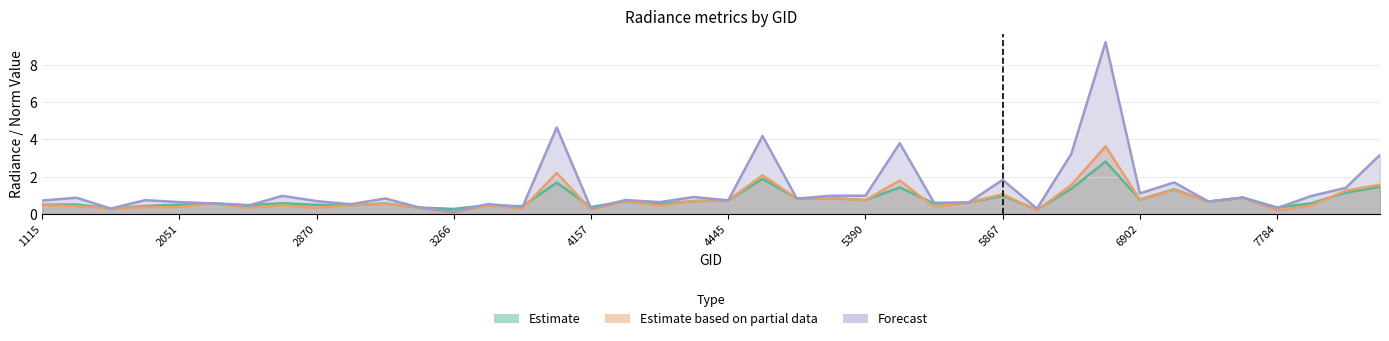

What is the total value across all series at 5318?

2.5